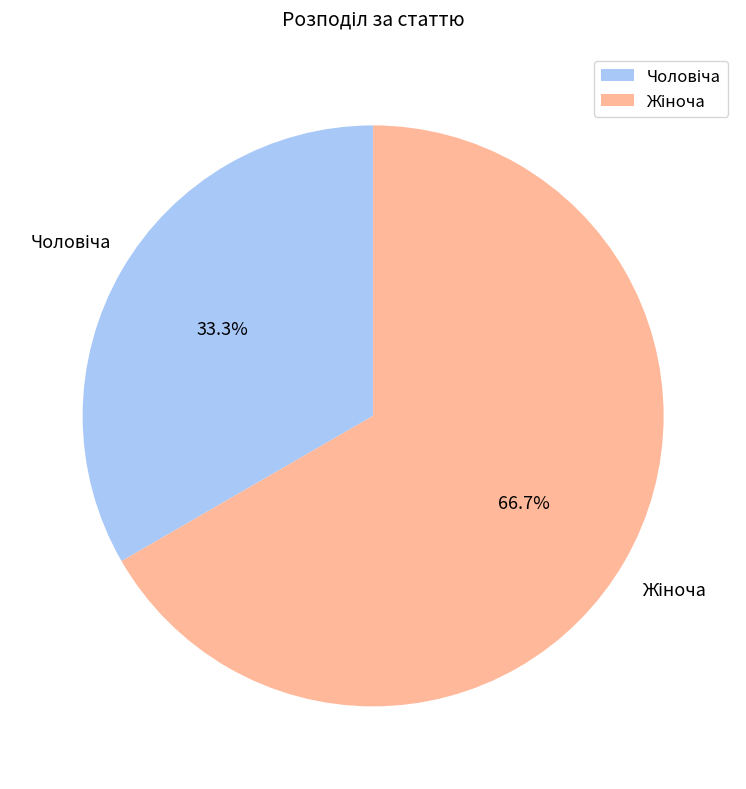

Is there a majority slice in this chart?

Yes